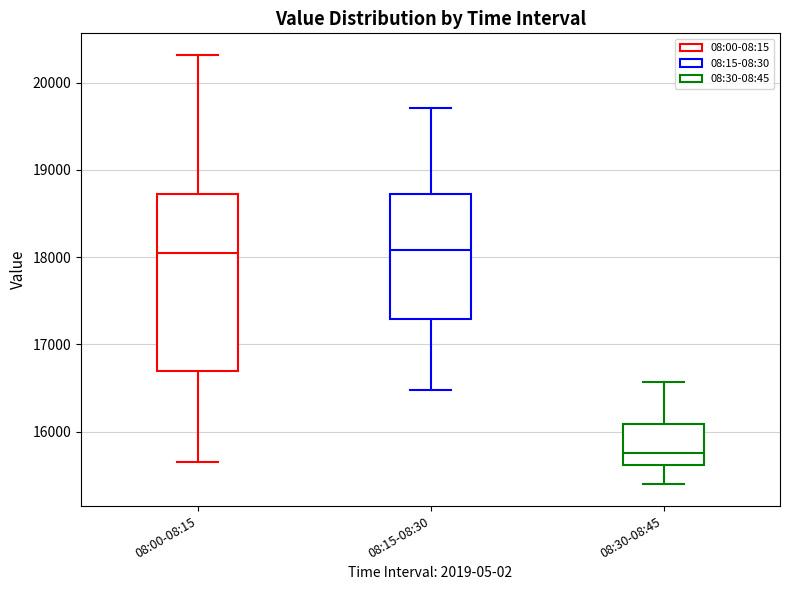

Reading left to right, read every box against the y-axis: the position of its median line, the range the box covers, and the ends of its whiskers. The values are not printed on the chart, so give them approximately, as read against the axis.

08:00-08:15: median 18000, box 16700 to 18700, whiskers 15700 to 20300
08:15-08:30: median 18100, box 17300 to 18700, whiskers 16500 to 19700
08:30-08:45: median 15800, box 15600 to 16100, whiskers 15400 to 16600